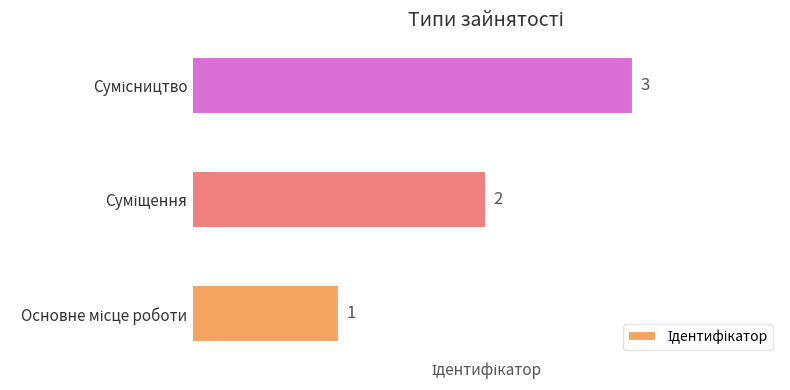

What is the smallest value displayed?

1